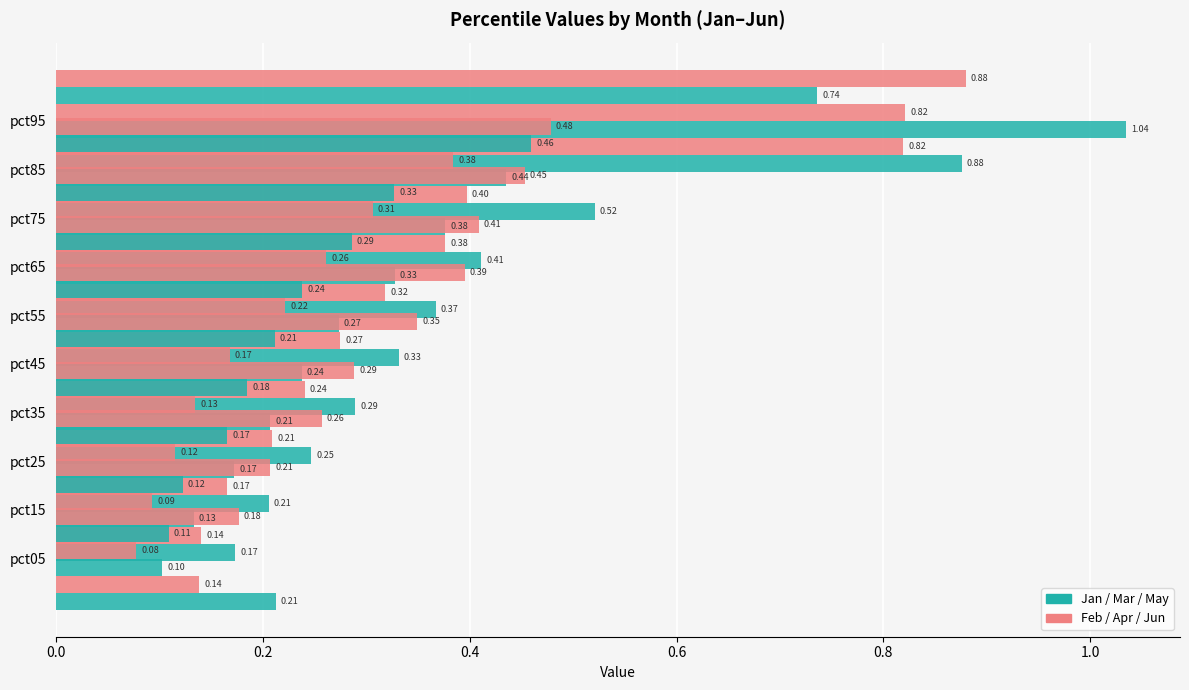

What is the average value of the Feb series?

0.3